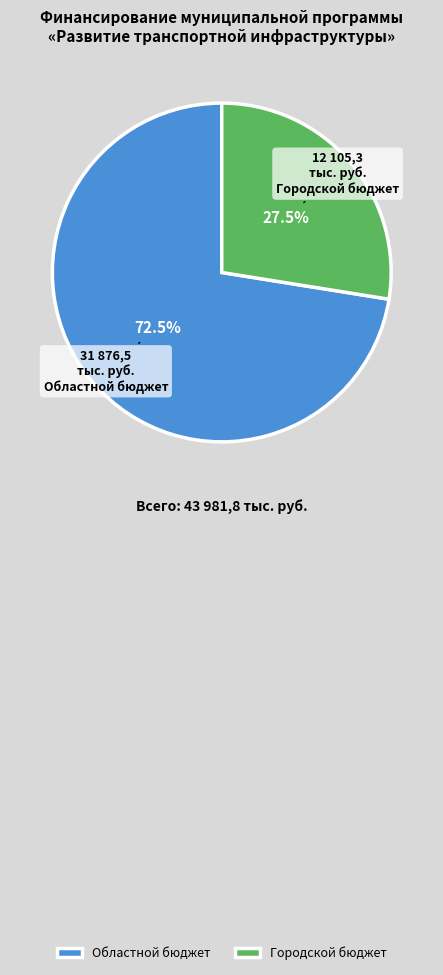

Do Городской бюджет and Областной бюджет together represent more than half of the pie?

Yes